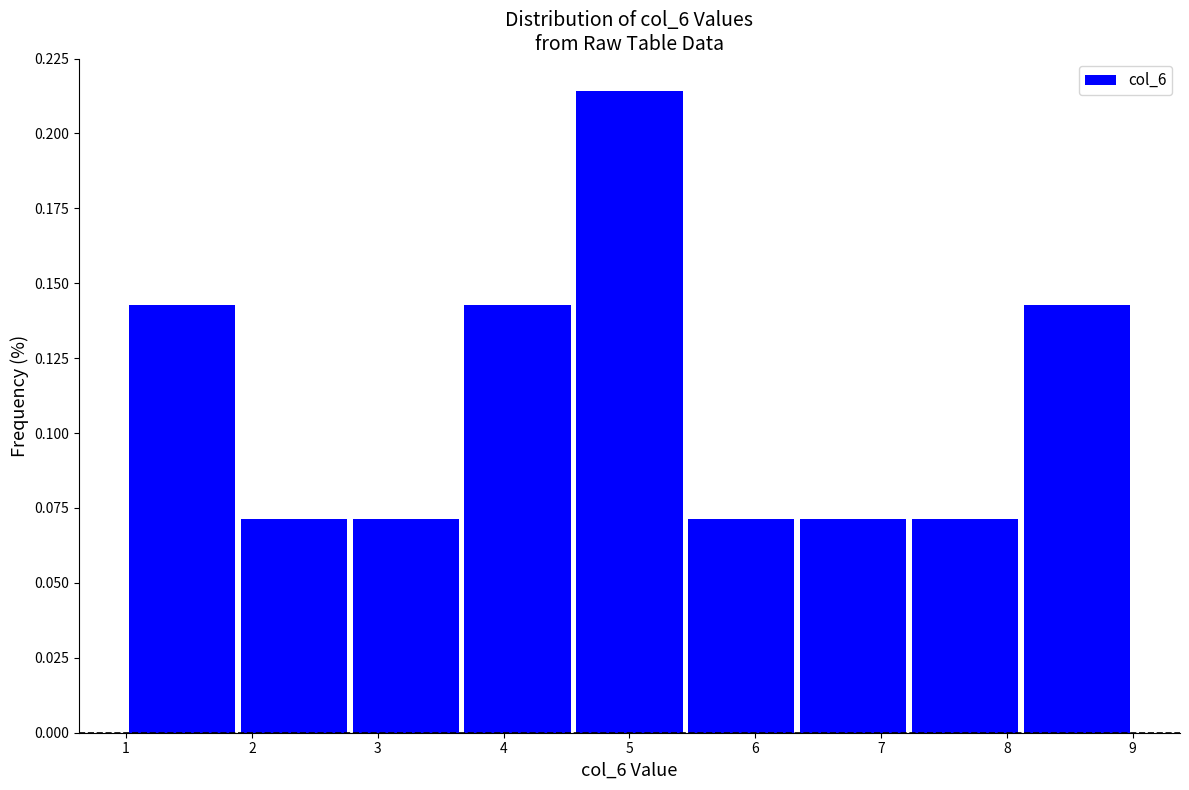

Over which range of the x-axis is the bar tallest?

4.6 to 5.4